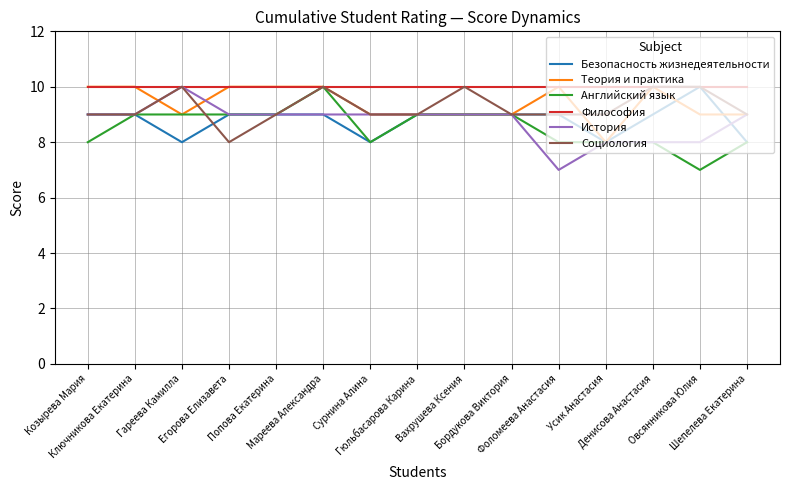

What is the spread (max minus min) of values at Мареева Александра?

1